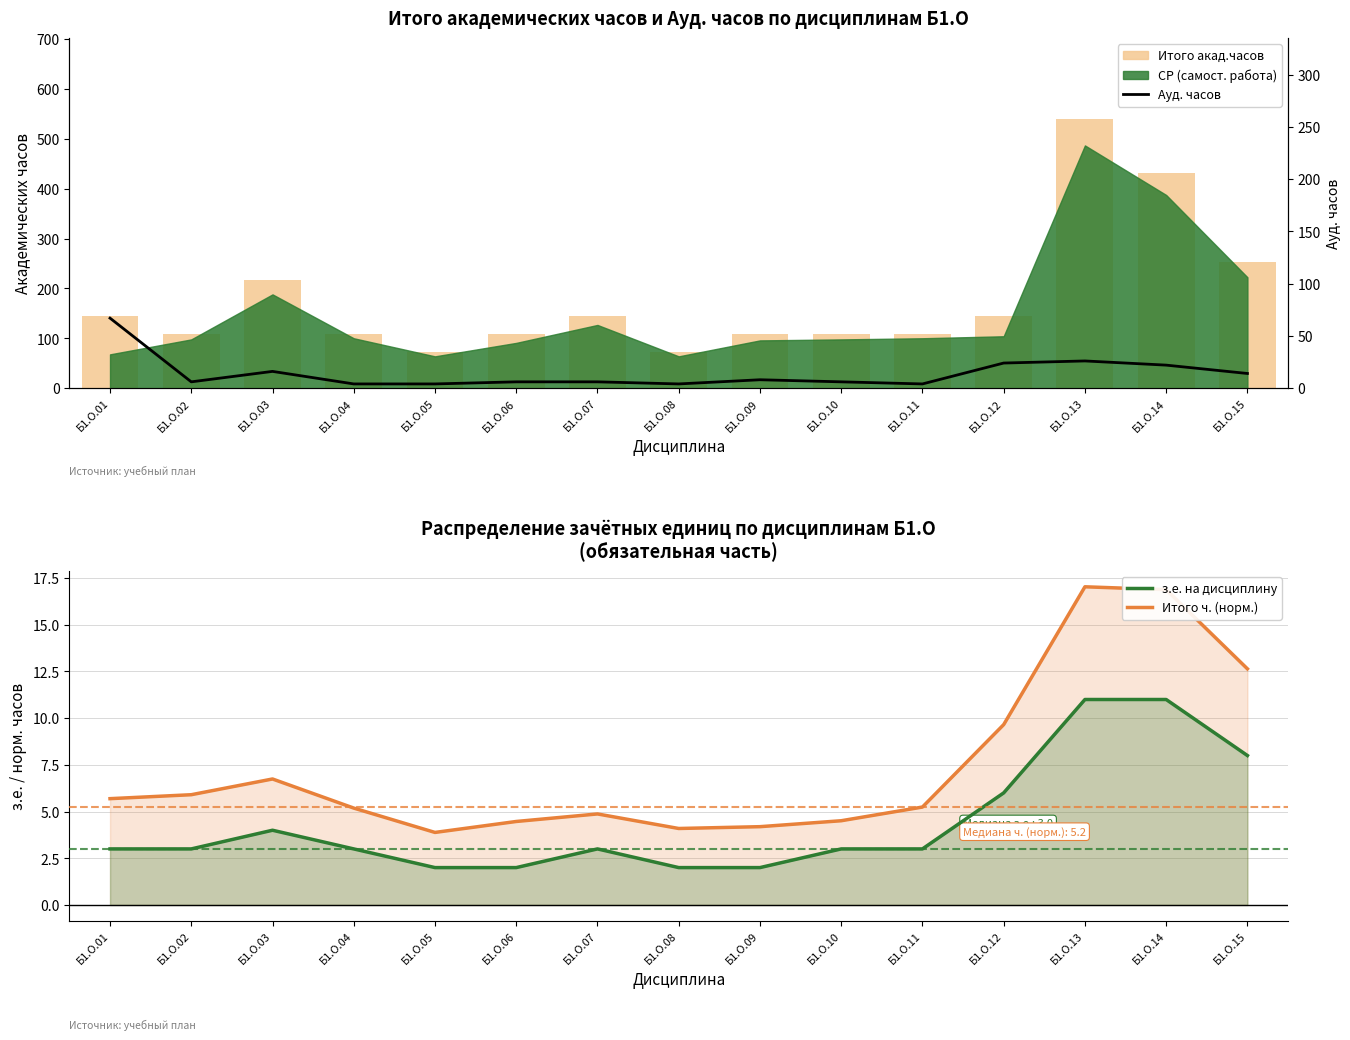

Count the з.е. на дисциплину values in the range 2 to 6.

12